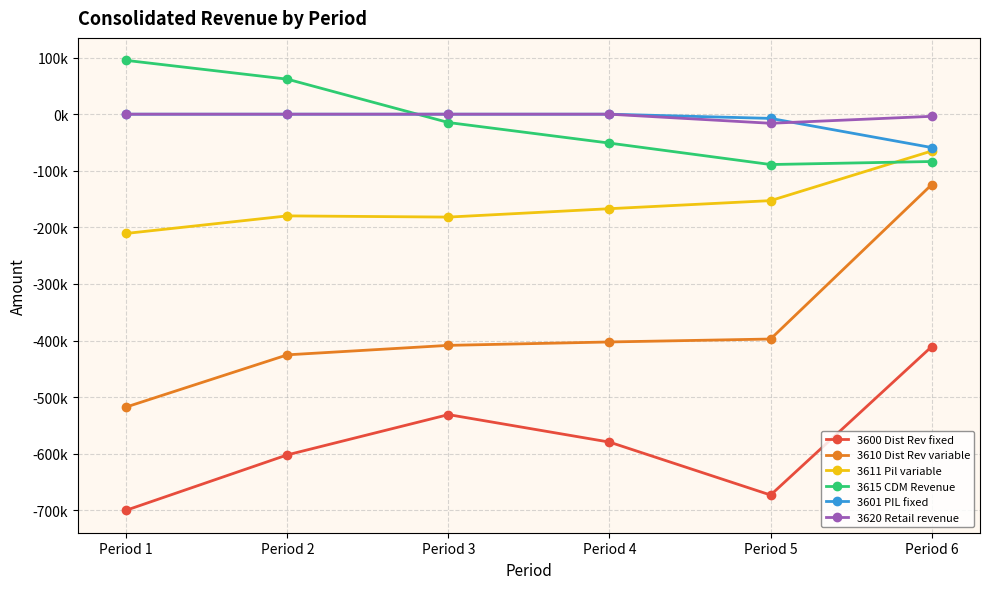

What is the lowest value of the 3611 Pil variable series?

-210752.1